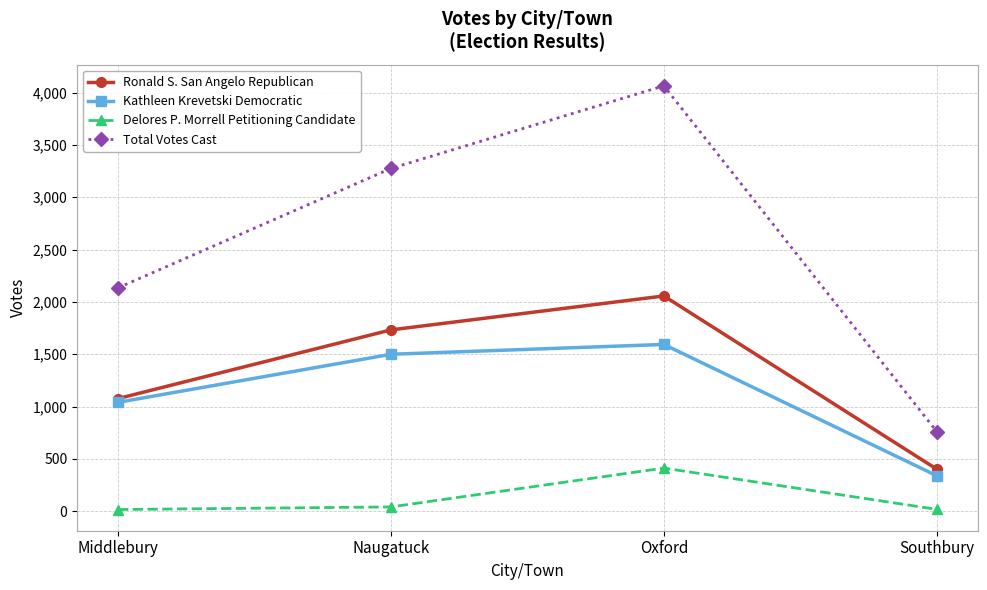

Which series has the largest range (max minus min)?

Total Votes Cast